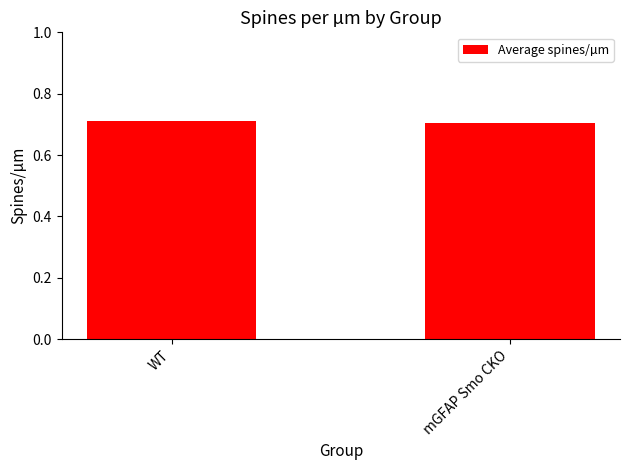

What is the sum of all values?

1.4